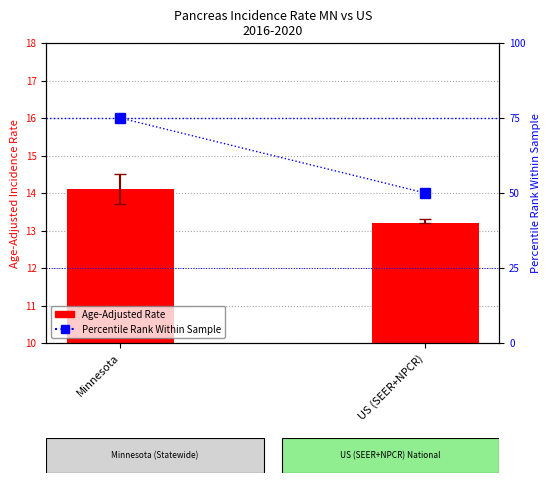

How many series are shown in this chart?

2